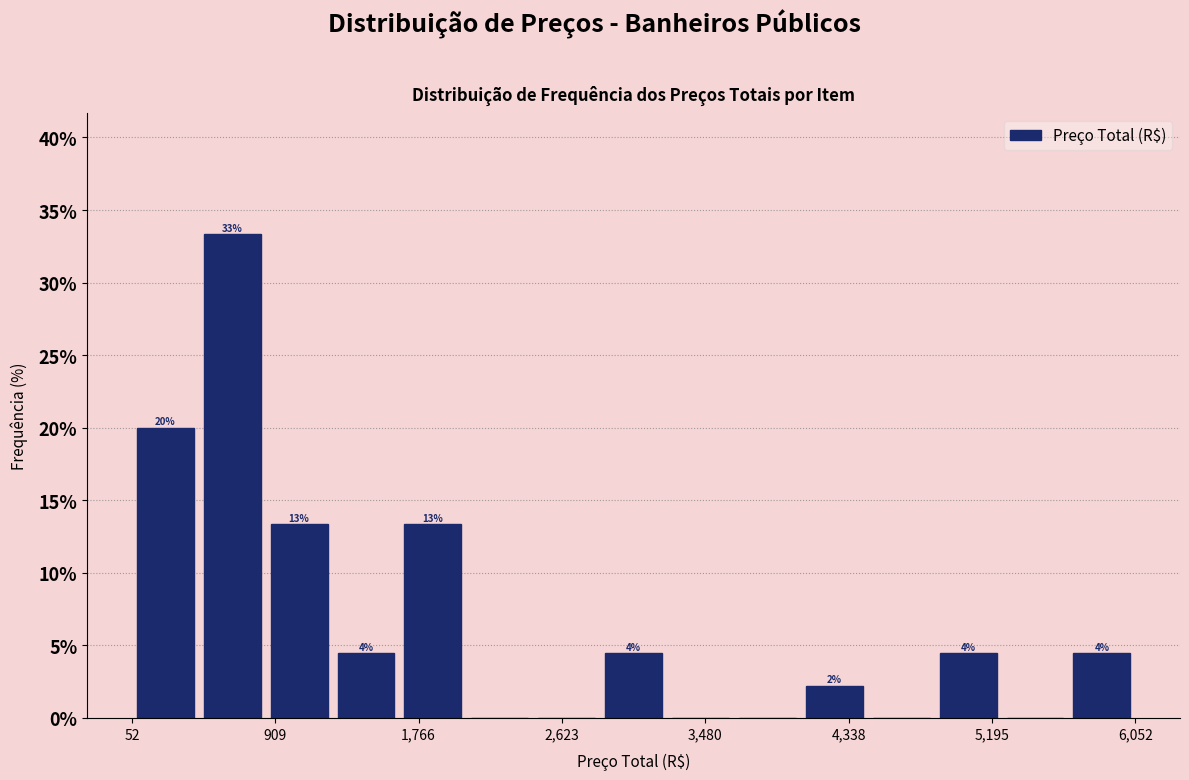

Read against the x-axis, roughly where is the centre of the tallest bar?

700